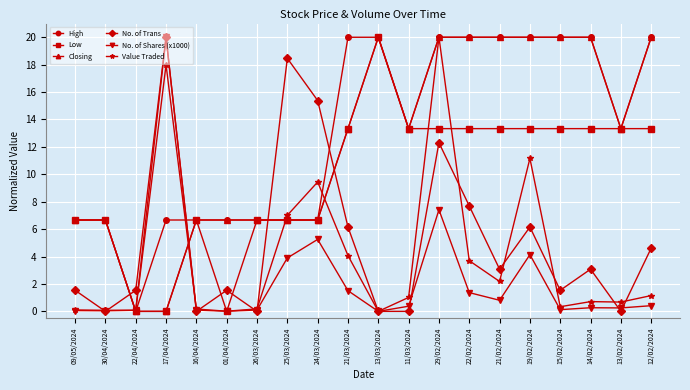

What is the average value of the High series?

13.0